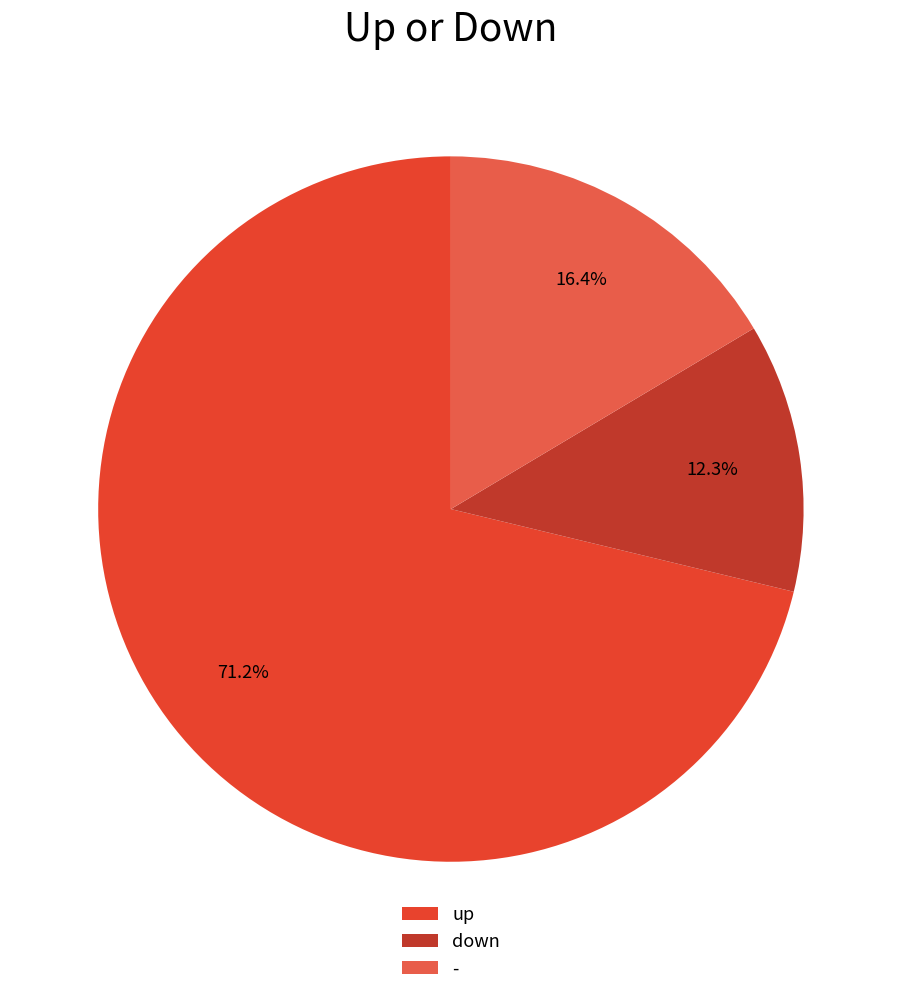

What is the largest slice in the pie chart?

up